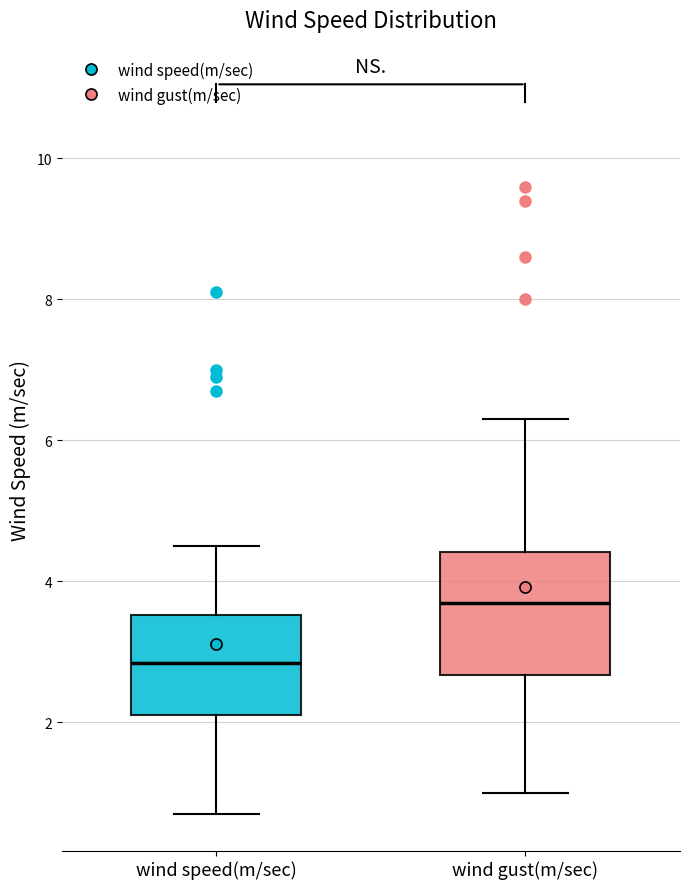

Reading left to right, read every box against the y-axis: the position of its median line, the range the box covers, and the ends of its whiskers. The values are not printed on the chart, so give them approximately, as read against the axis.

wind speed(m/sec): median 2.8, box 2.2 to 3.6, whiskers 0.8 to 4.6
wind gust(m/sec): median 3.8, box 2.6 to 4.4, whiskers 1.0 to 6.4